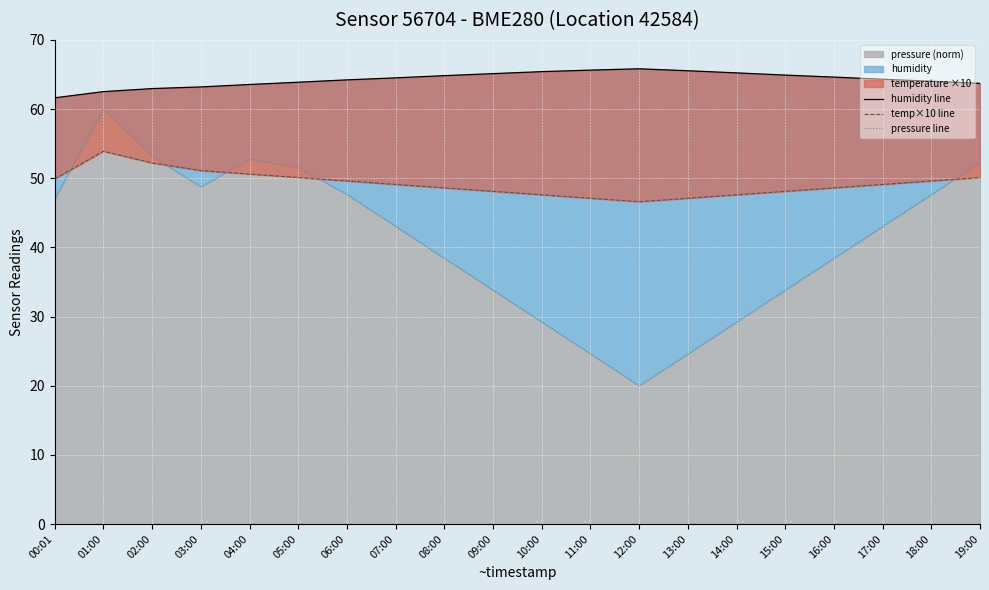

How many data points in humidity line are above 64?

13